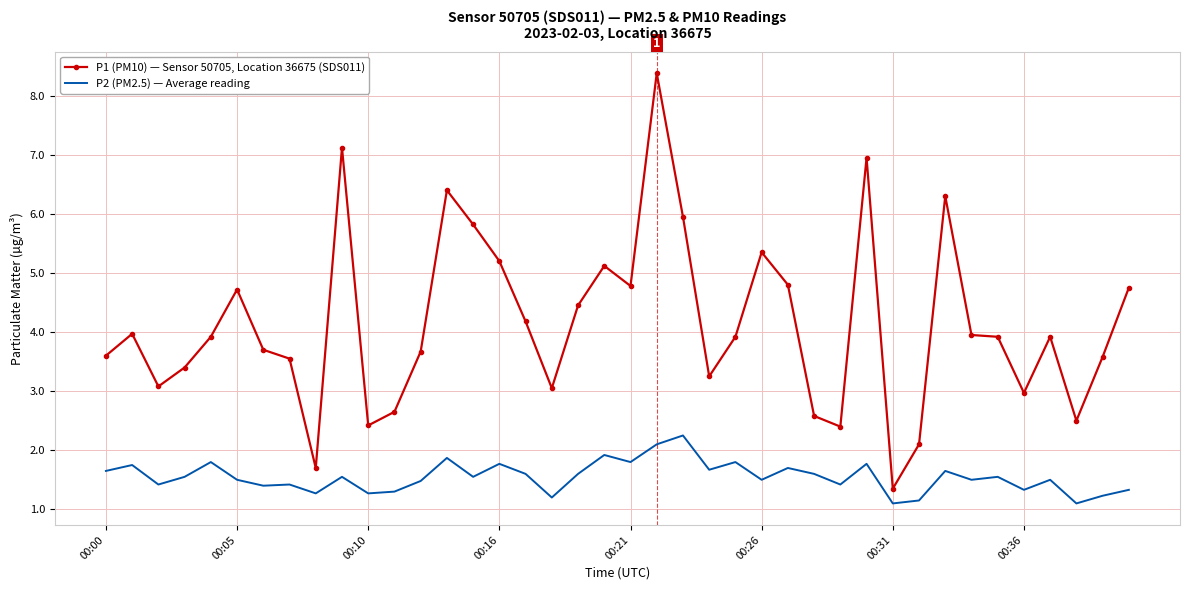

List the series in order of their overall mean, highest first.

P1 (PM10) — Sensor 50705, Location 36675 (SDS011), P2 (PM2.5) — Average reading